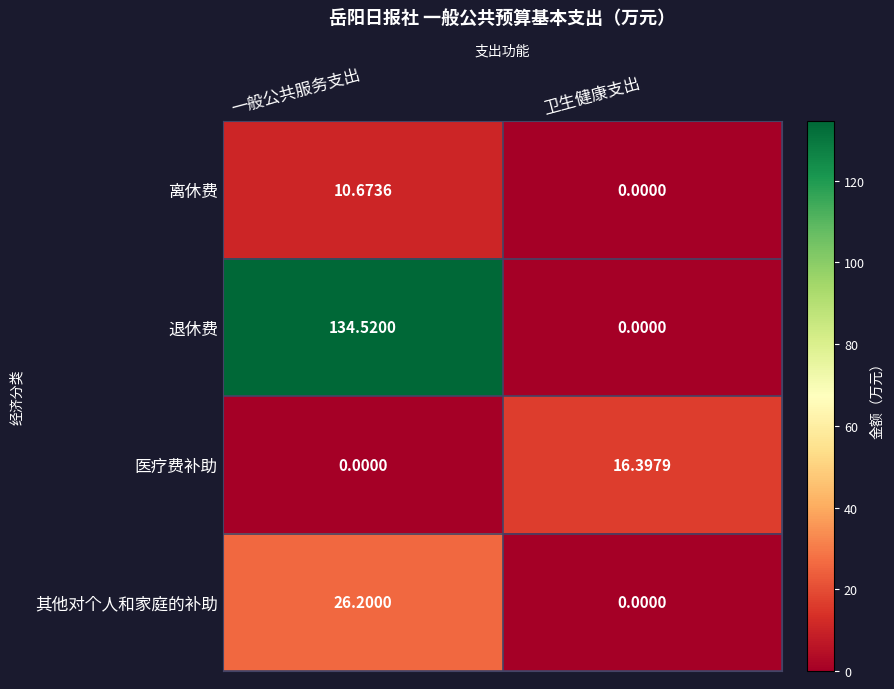

Which category has the lowest value in the 退休费 series?

卫生健康支出